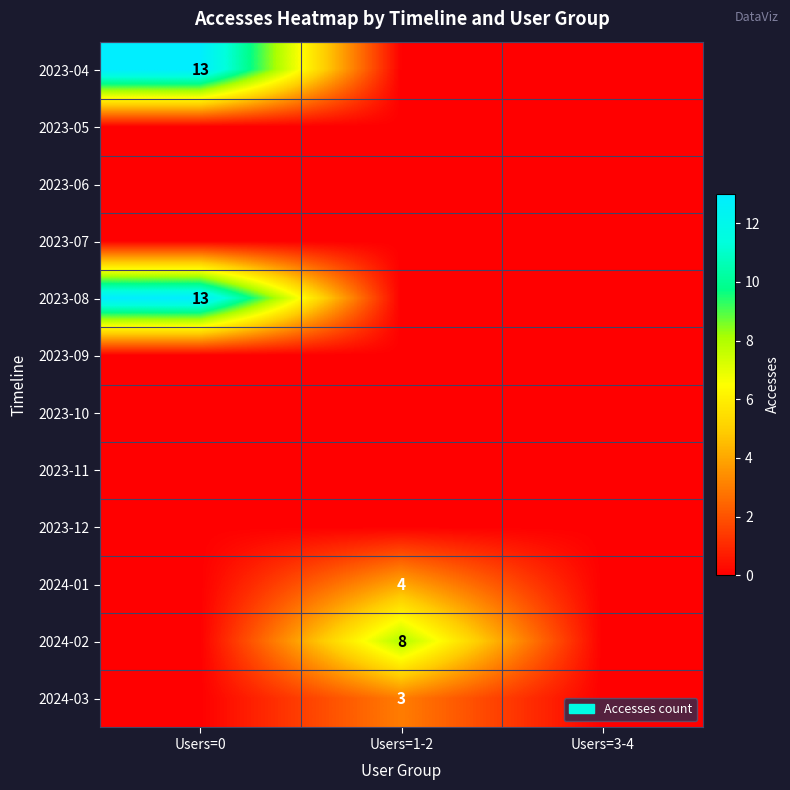

How many categories are shown in the chart?

3